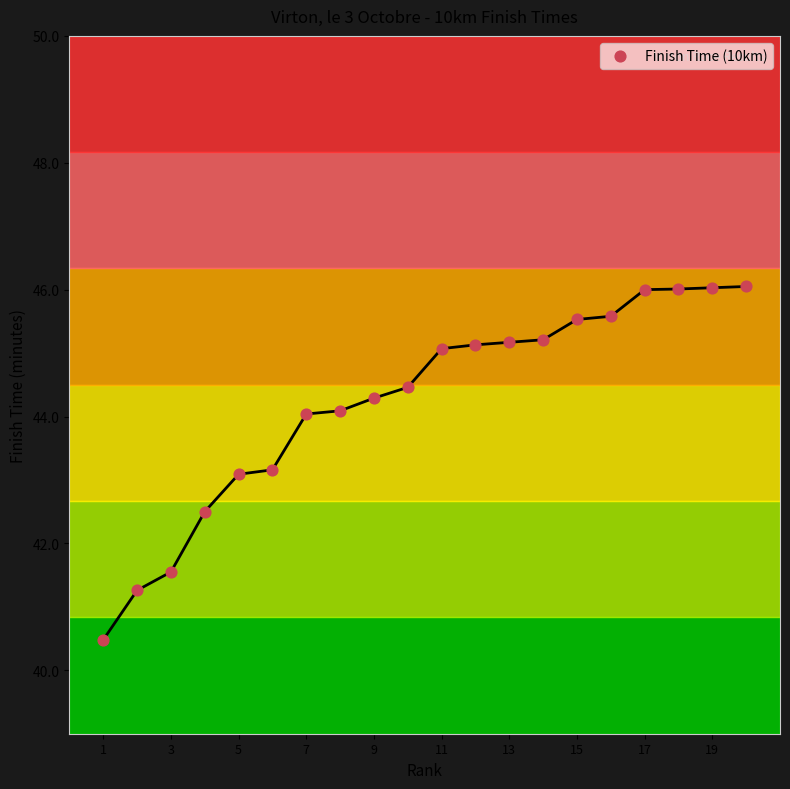

What is the range of X values (max minus min)?

19.0